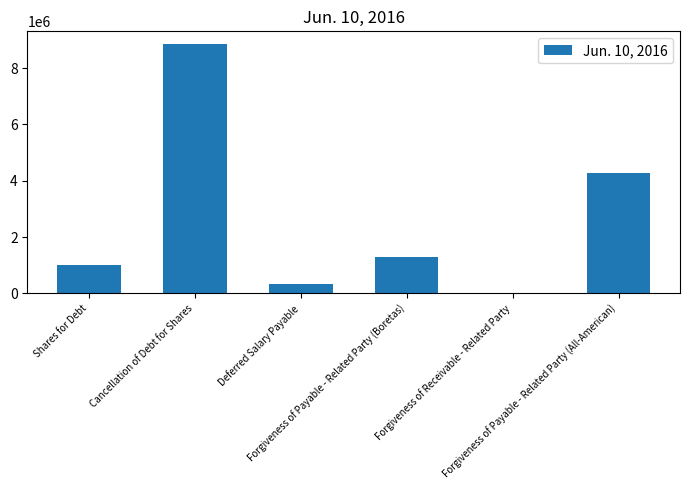

The value at Deferred Salary Payable is 342500. True or false?

True